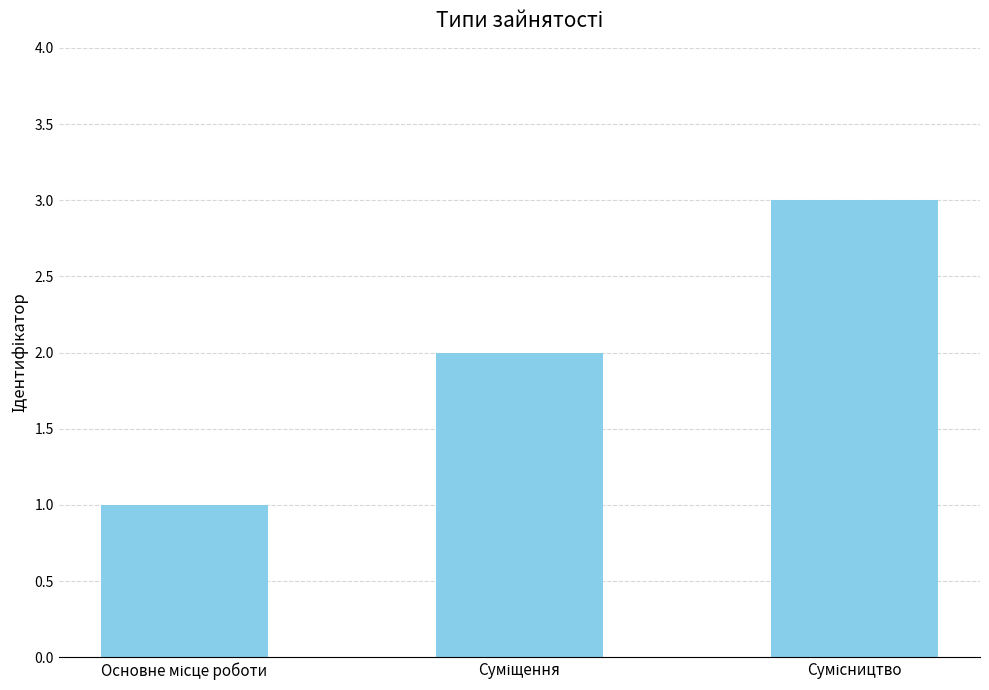

What is the maximum value shown in the chart?

3